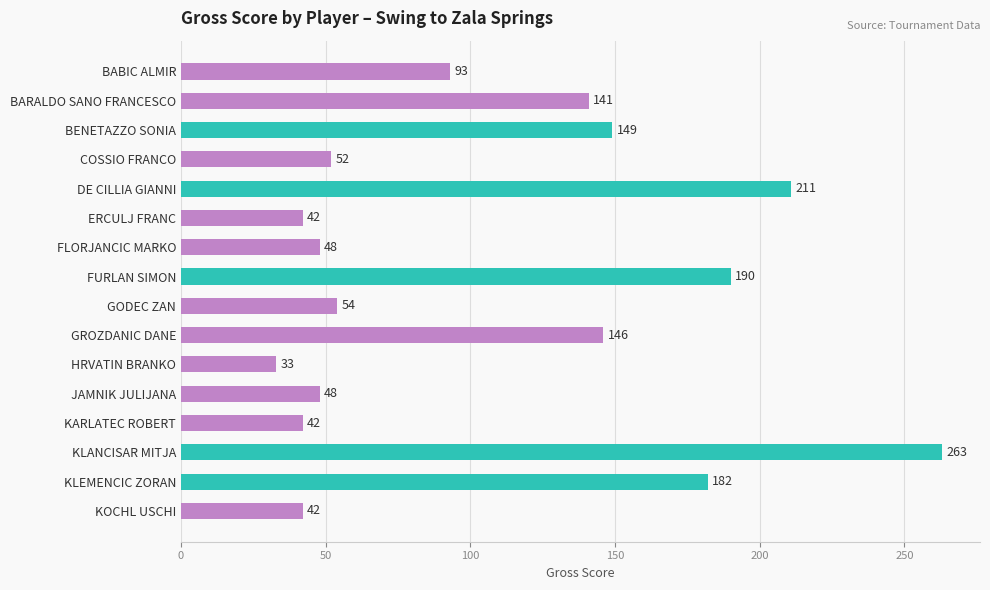

How many series are shown in this chart?

1